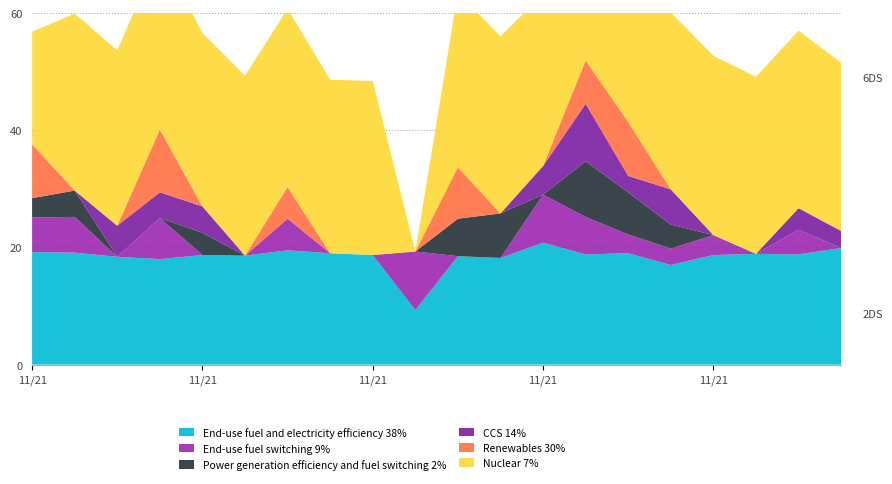

Reading left to right, transcribe all the data shown in this chart.

End-use fuel and electricity efficiency 38%: 2008/11/21 00:00=19.2	2008/11/21 00:20=19.1	2008/11/21 00:40=18.4	2008/11/21 01:00=18.0	2008/11/21 01:20=18.7	2008/11/21 01:40=18.6	2008/11/21 02:00=19.5	2008/11/21 02:20=19.0	2008/11/21 02:40=18.7	2008/11/21 03:00=9.3	2008/11/21 03:20=18.5	2008/11/21 03:40=18.2	2008/11/21 04:00=20.8	2008/11/21 04:20=18.8	2008/11/21 04:40=19.0	2008/11/21 05:00=17.0	2008/11/21 05:20=18.7	2008/11/21 05:40=18.9	2008/11/21 06:00=18.8	2008/11/21 06:20=19.9
End-use fuel switching 9%: 2008/11/21 00:00=5.9	2008/11/21 00:20=6.1	2008/11/21 00:40=0.0	2008/11/21 01:00=7.0	2008/11/21 01:20=0.0	2008/11/21 01:40=0.0	2008/11/21 02:00=5.4	2008/11/21 02:20=0.0	2008/11/21 02:40=0.0	2008/11/21 03:00=10.0	2008/11/21 03:20=0.0	2008/11/21 03:40=0.0	2008/11/21 04:00=8.2	2008/11/21 04:20=6.4	2008/11/21 04:40=3.2	2008/11/21 05:00=2.8	2008/11/21 05:20=3.4	2008/11/21 05:40=0.0	2008/11/21 06:00=4.2	2008/11/21 06:20=0.0
Power generation efficiency and fuel switching 2%: 2008/11/21 00:00=3.3	2008/11/21 00:20=4.5	2008/11/21 00:40=0.0	2008/11/21 01:00=0.0	2008/11/21 01:20=3.8	2008/11/21 01:40=0.0	2008/11/21 02:00=0.0	2008/11/21 02:20=0.0	2008/11/21 02:40=0.0	2008/11/21 03:00=0.0	2008/11/21 03:20=6.4	2008/11/21 03:40=7.6	2008/11/21 04:00=0.0	2008/11/21 04:20=9.5	2008/11/21 04:40=7.2	2008/11/21 05:00=4.1	2008/11/21 05:20=0.0	2008/11/21 05:40=0.0	2008/11/21 06:00=0.0	2008/11/21 06:20=0.0
CCS 14%: 2008/11/21 00:00=0.0	2008/11/21 00:20=0.0	2008/11/21 00:40=5.3	2008/11/21 01:00=4.4	2008/11/21 01:20=4.5	2008/11/21 01:40=0.0	2008/11/21 02:00=0.0	2008/11/21 02:20=0.0	2008/11/21 02:40=0.0	2008/11/21 03:00=0.0	2008/11/21 03:20=0.0	2008/11/21 03:40=0.0	2008/11/21 04:00=4.9	2008/11/21 04:20=9.8	2008/11/21 04:40=2.8	2008/11/21 05:00=6.0	2008/11/21 05:20=0.0	2008/11/21 05:40=0.0	2008/11/21 06:00=3.7	2008/11/21 06:20=2.9
Renewables 30%: 2008/11/21 00:00=9.2	2008/11/21 00:20=0.0	2008/11/21 00:40=0.0	2008/11/21 01:00=10.7	2008/11/21 01:20=0.0	2008/11/21 01:40=0.0	2008/11/21 02:00=5.4	2008/11/21 02:20=0.0	2008/11/21 02:40=0.0	2008/11/21 03:00=0.0	2008/11/21 03:20=8.8	2008/11/21 03:40=0.0	2008/11/21 04:00=0.0	2008/11/21 04:20=7.4	2008/11/21 04:40=9.2	2008/11/21 05:00=0.0	2008/11/21 05:20=0.0	2008/11/21 05:40=0.0	2008/11/21 06:00=0.0	2008/11/21 06:20=0.0
Nuclear 7%: 2008/11/21 00:00=19.2	2008/11/21 00:20=30.2	2008/11/21 00:40=29.9	2008/11/21 01:00=30.4	2008/11/21 01:20=29.6	2008/11/21 01:40=30.7	2008/11/21 02:00=30.4	2008/11/21 02:20=29.6	2008/11/21 02:40=29.7	2008/11/21 03:00=0.0	2008/11/21 03:20=29.8	2008/11/21 03:40=30.2	2008/11/21 04:00=29.3	2008/11/21 04:20=30.0	2008/11/21 04:40=29.8	2008/11/21 05:00=30.2	2008/11/21 05:20=30.6	2008/11/21 05:40=30.2	2008/11/21 06:00=30.3	2008/11/21 06:20=28.7